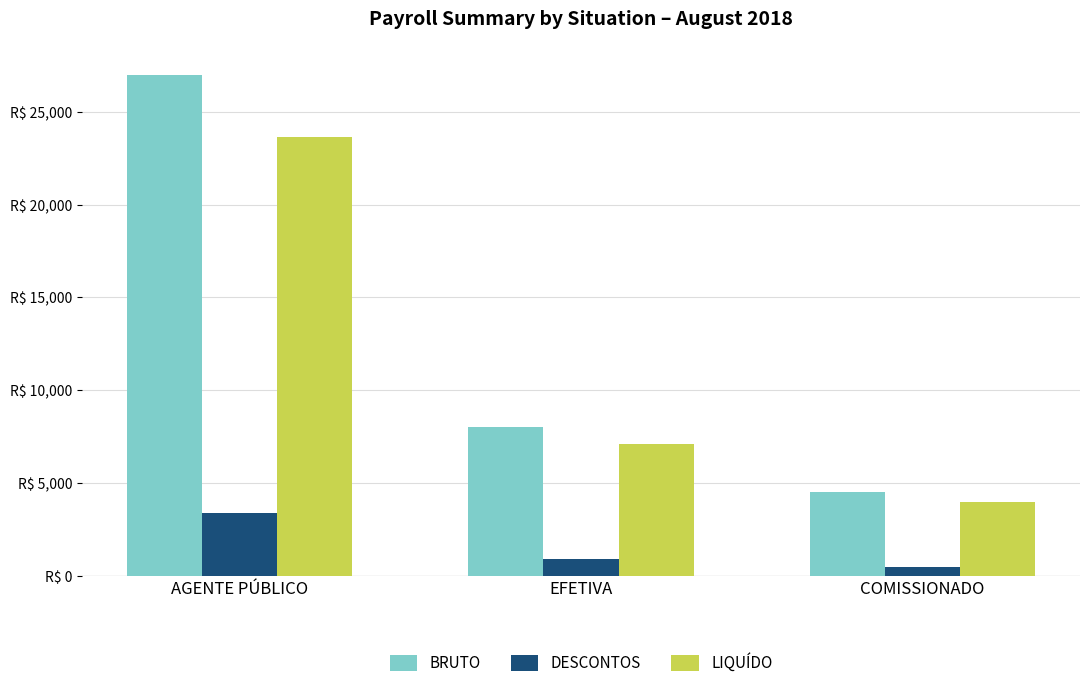

Reading left to right, transcribe all the data shown in this chart.

BRUTO: AGENTE PÚBLICO=27000.0	EFETIVA=8017.8	COMISSIONADO=4500.0
DESCONTOS: AGENTE PÚBLICO=3387.4	EFETIVA=912.7	COMISSIONADO=507.4
LIQUÍDO: AGENTE PÚBLICO=23612.6	EFETIVA=7105.0	COMISSIONADO=3992.6